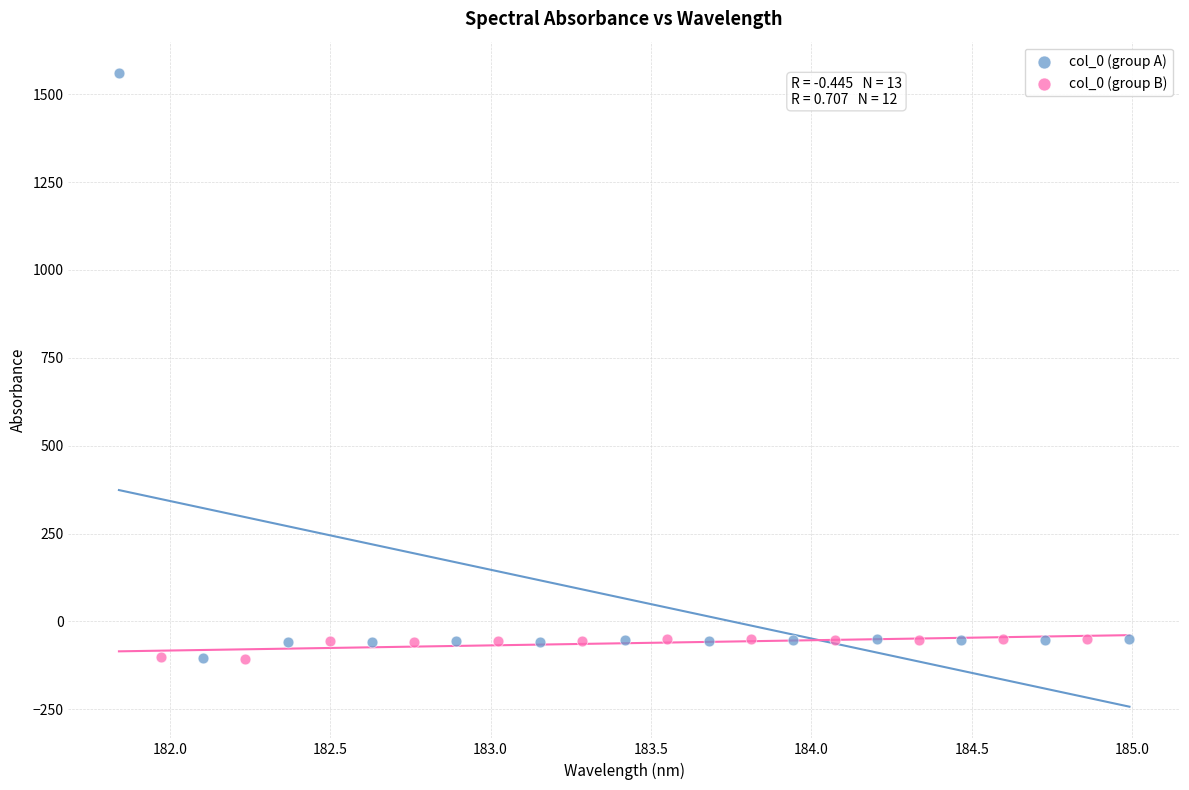

Which series contains the highest Y value?

col_0 (group A)